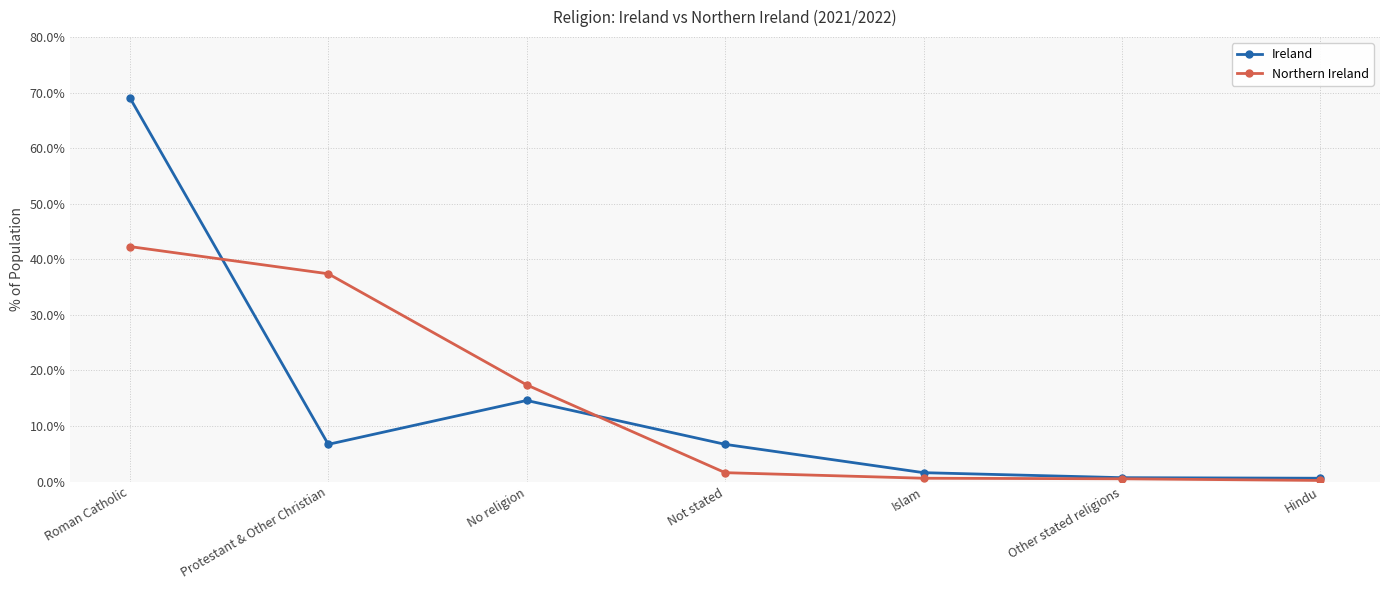

What is the approximate value of Ireland at Not stated?

6.7